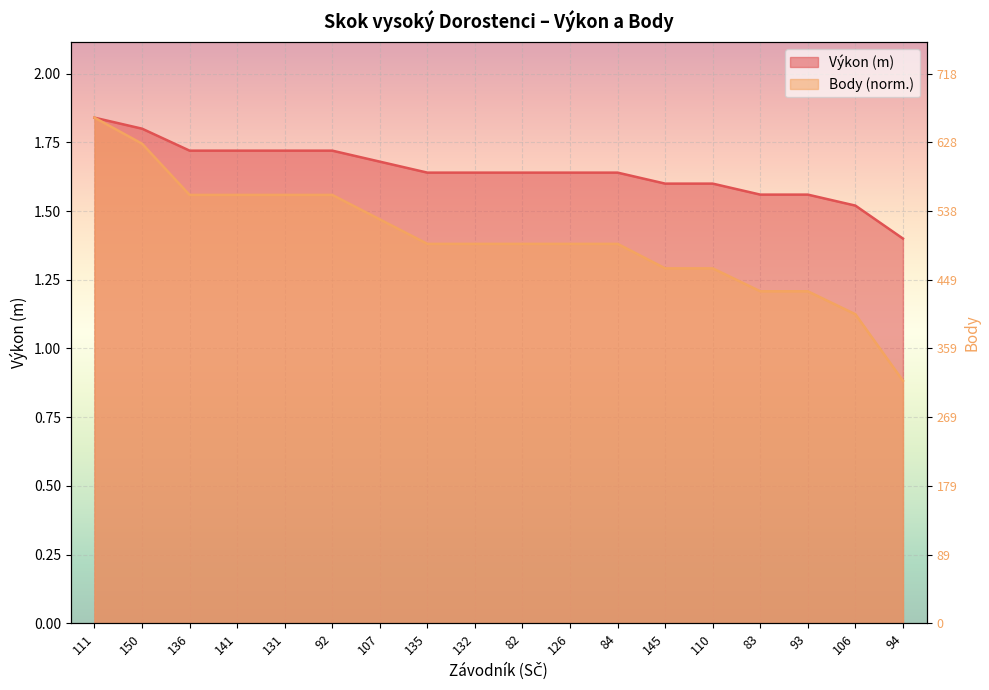

What is the value of the Výkon point at the 14th from the left?

1.6